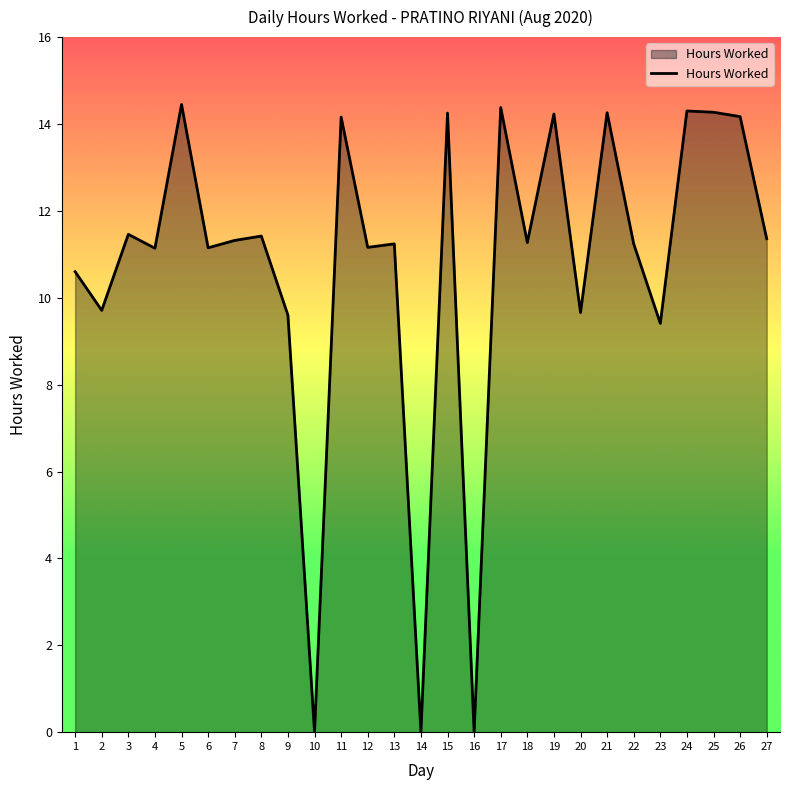

The chart shows a value of 9.5 at 24. True or false?

False